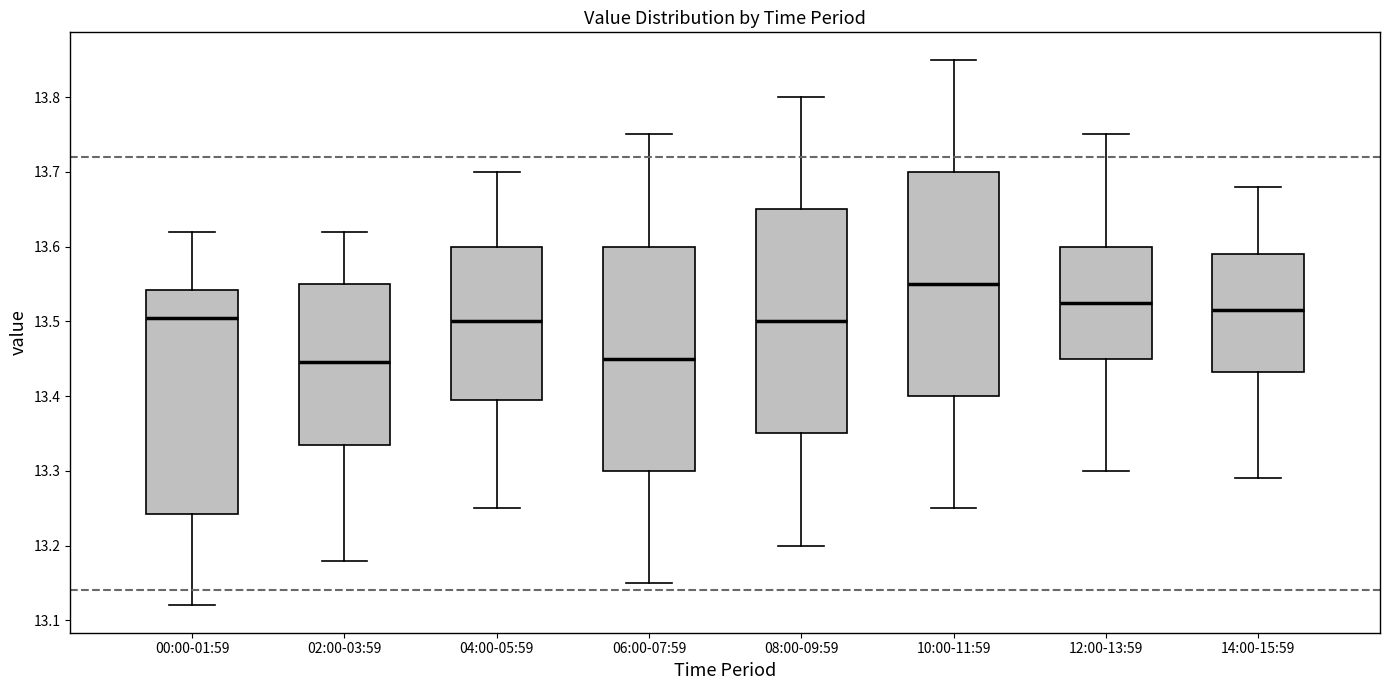

Reading left to right, transcribe this box plot: for each box, give where its median line is, the range the box spans, and where its two whiskers end, as read against the y-axis. The values are not printed on the chart, so give them approximately, as read against the axis.

00:00-01:59: median 13.51, box 13.24 to 13.54, whiskers 13.12 to 13.62
02:00-03:59: median 13.45, box 13.34 to 13.55, whiskers 13.18 to 13.62
04:00-05:59: median 13.50, box 13.40 to 13.60, whiskers 13.25 to 13.70
06:00-07:59: median 13.45, box 13.30 to 13.60, whiskers 13.15 to 13.75
08:00-09:59: median 13.50, box 13.35 to 13.65, whiskers 13.20 to 13.80
10:00-11:59: median 13.55, box 13.40 to 13.70, whiskers 13.25 to 13.85
12:00-13:59: median 13.53, box 13.45 to 13.60, whiskers 13.30 to 13.75
14:00-15:59: median 13.52, box 13.43 to 13.59, whiskers 13.29 to 13.68